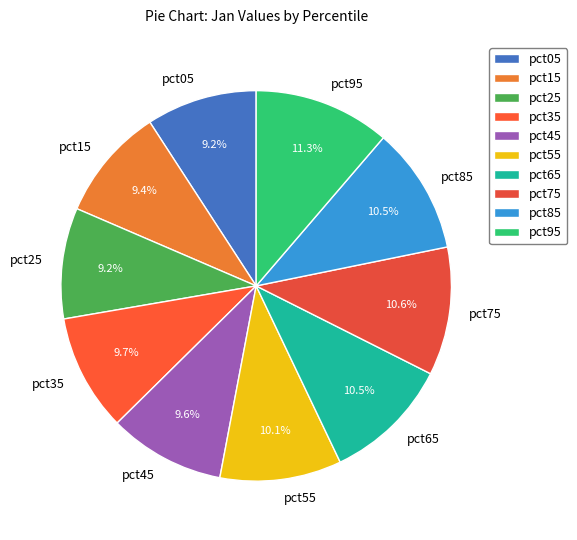

Which slice is the largest?

pct95